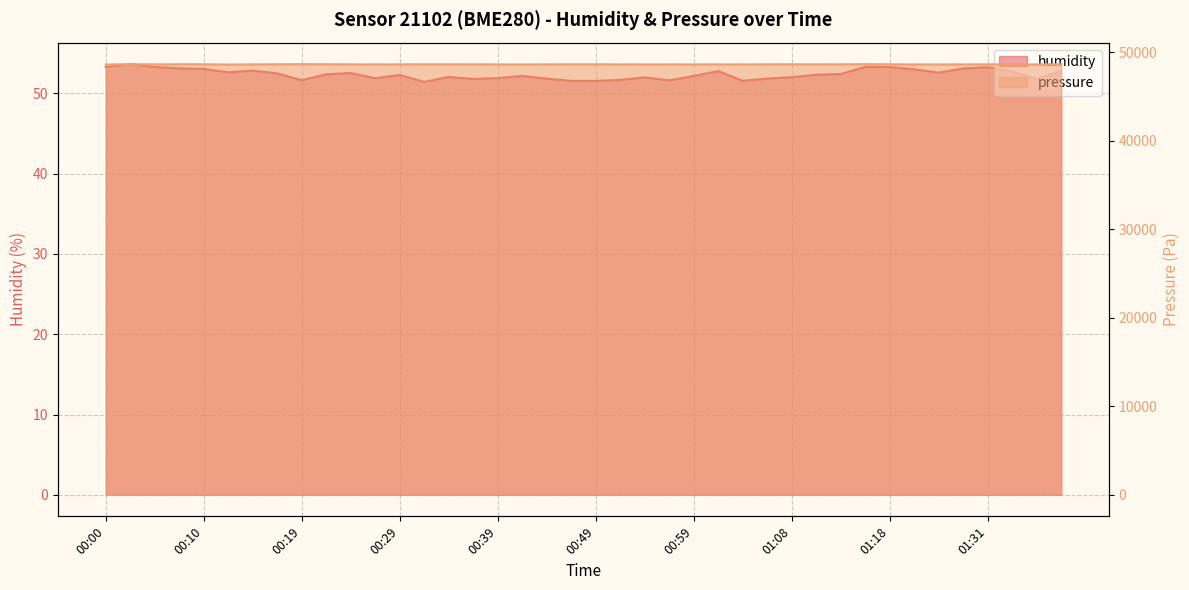

How many distinct data groups are displayed?

2